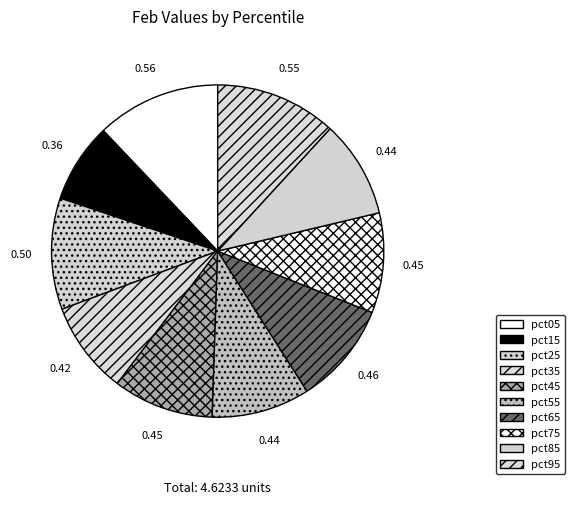

How many segments does this pie chart have?

10